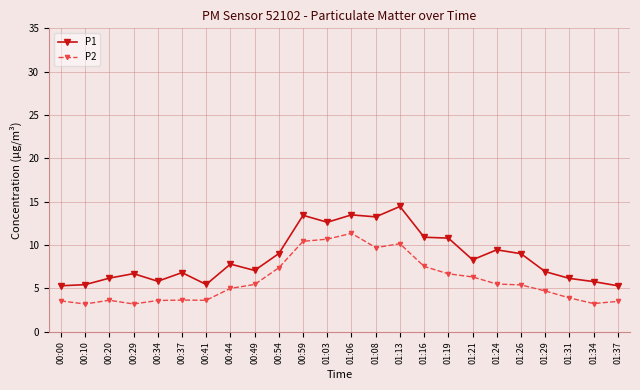

What are all the series names shown in the legend?

P1, P2